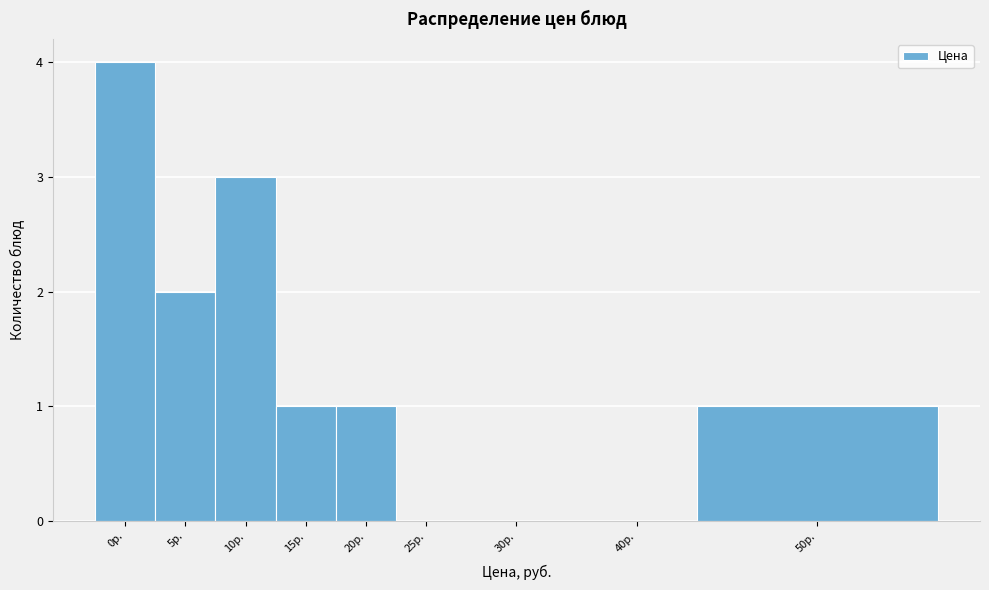

Reading left to right, list all the values displayed in this chart.

0р.=4	5р.=2	10р.=3	15р.=1	20р.=1	25р.=0	30р.=0	40р.=0	50р.=1